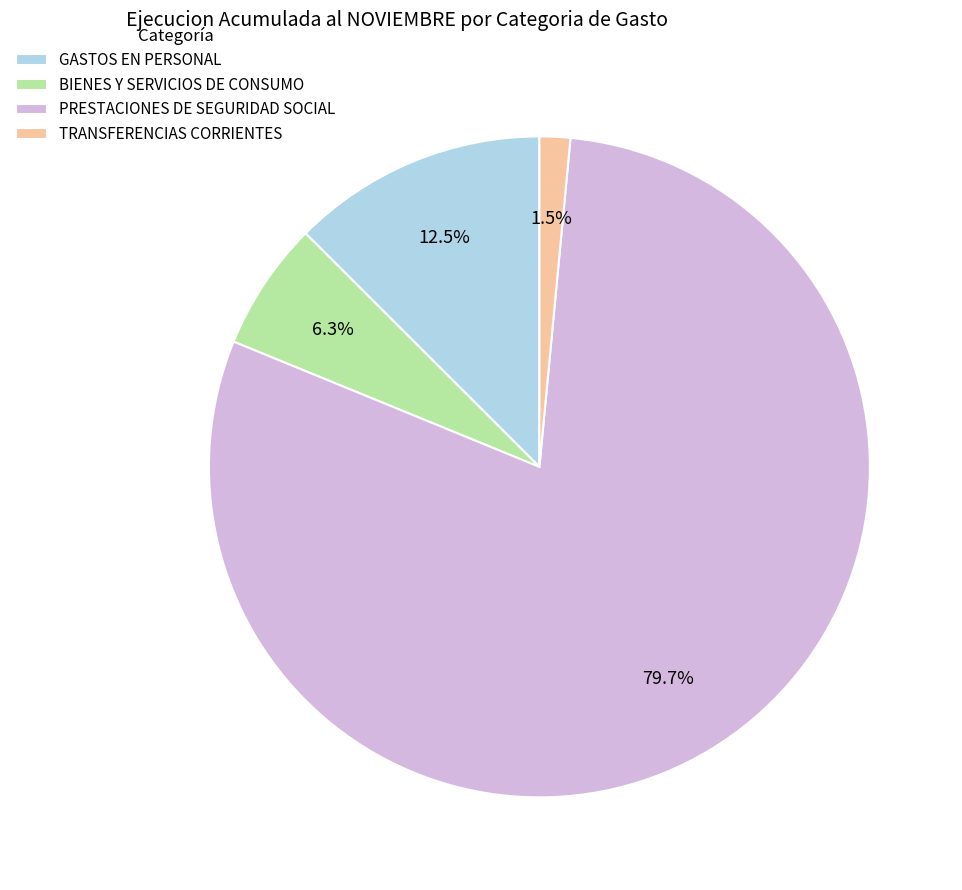

Which category accounts for the majority?

PRESTACIONES DE SEGURIDAD SOCIAL